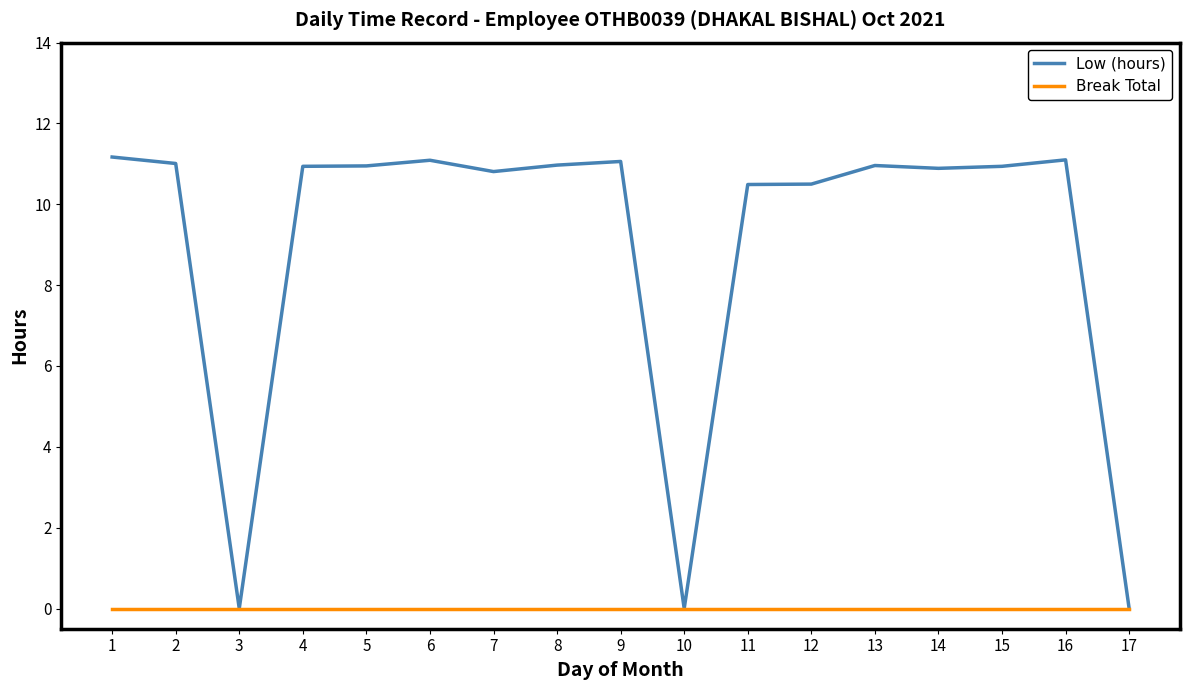

How many values in the Low (hours) series are below 10?

3